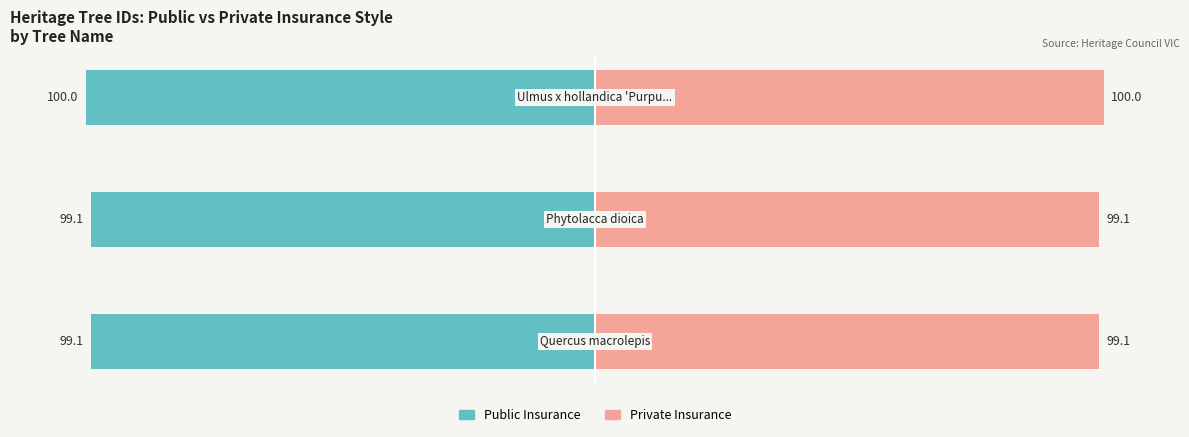

Reading left to right, what are all the values shown in this chart?

Public Insurance: -99.1	-99.1	-100.0
Private Insurance: 99.1	99.1	100.0